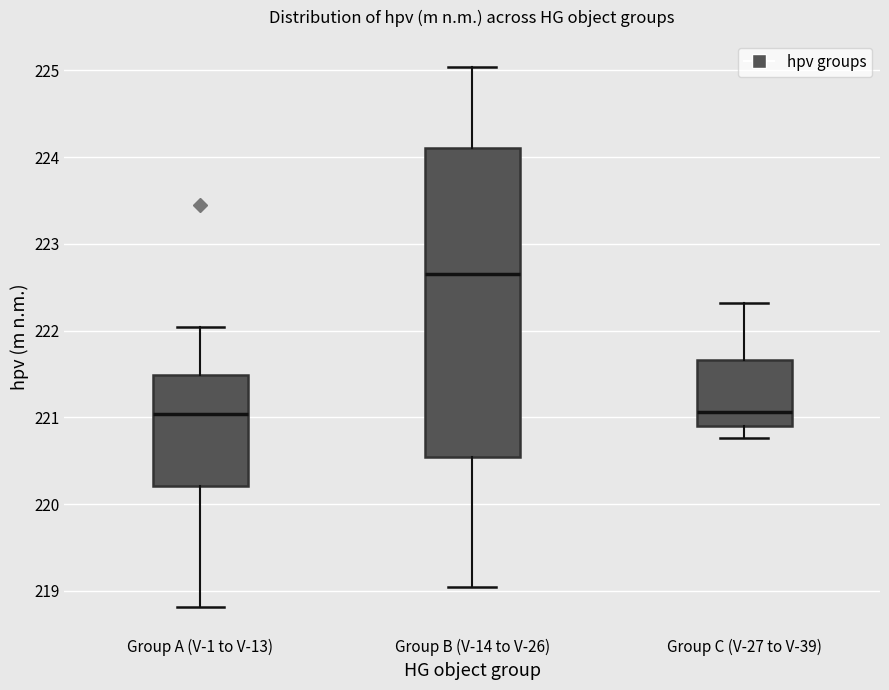

Which box is the tallest, from its lower edge to its upper edge?

Group B (V-14 to V-26)